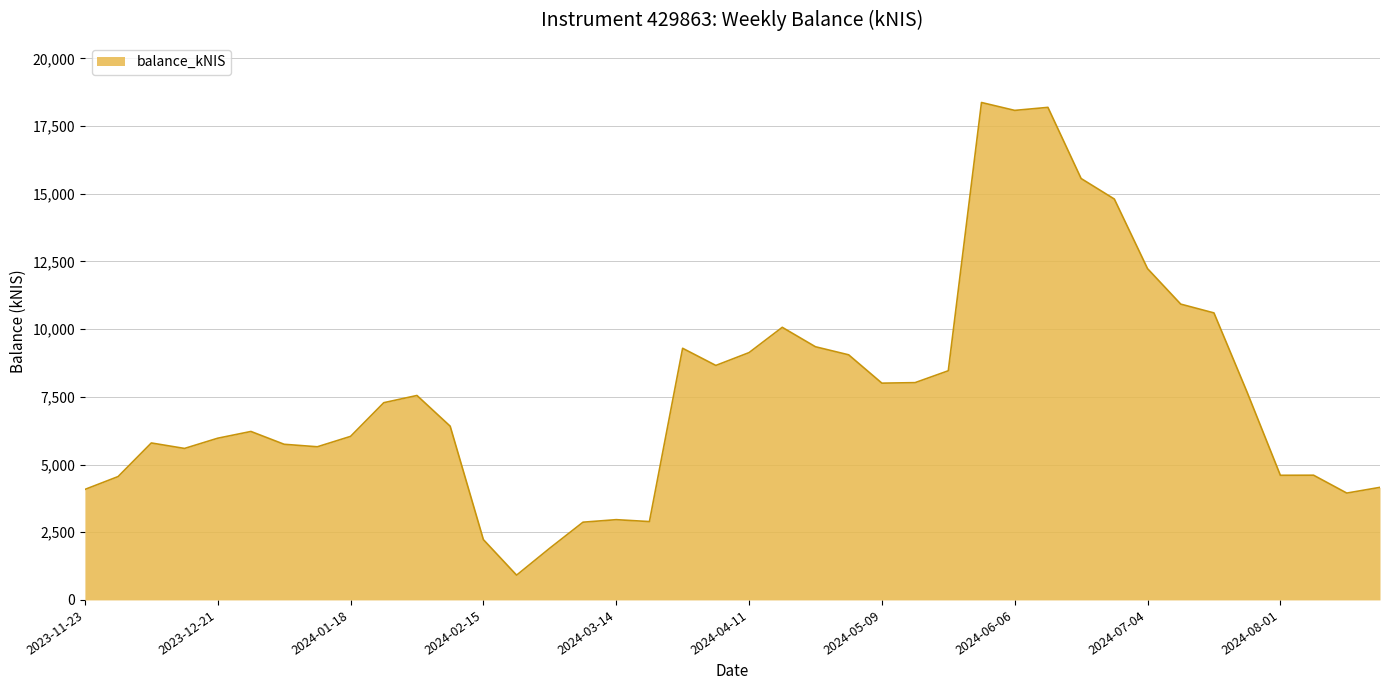

What is the maximum value shown in the chart?

18369.7